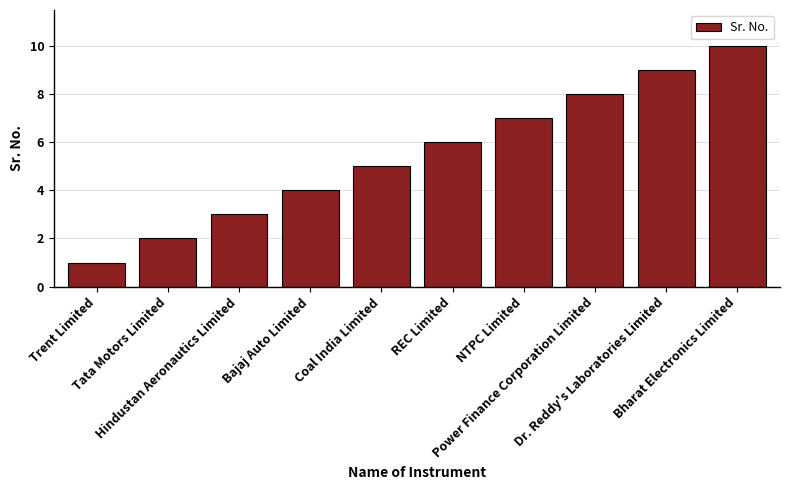

What is the maximum value shown in the chart?

10